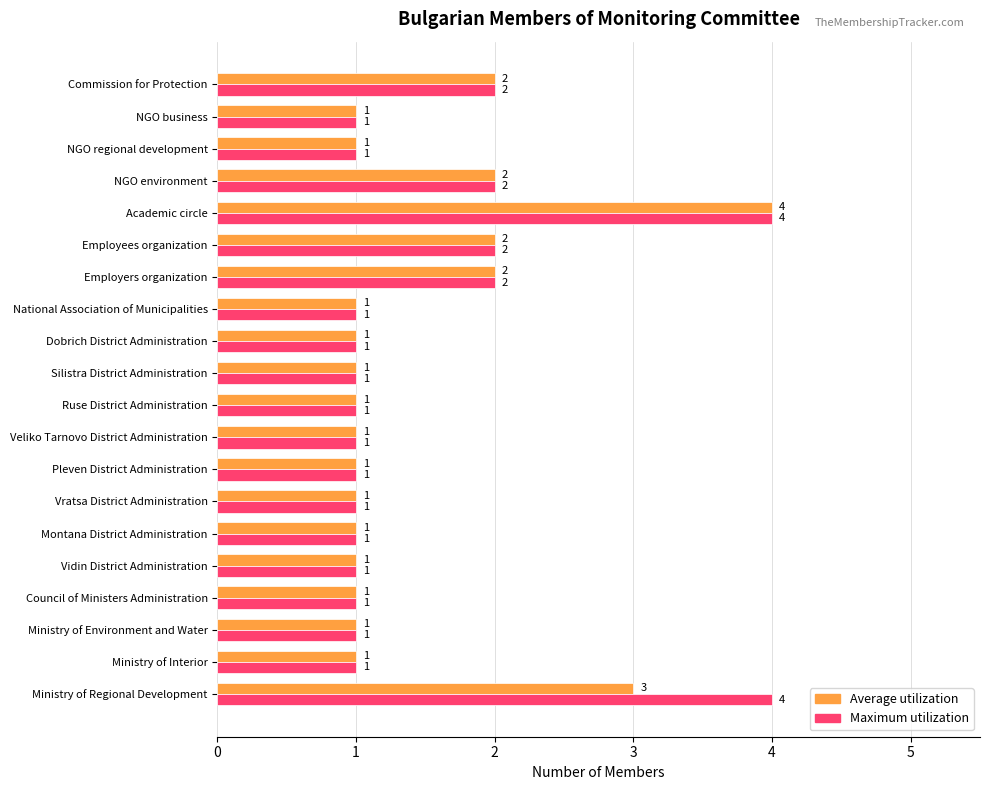

The value of Maximum utilization at Ministry of Regional Development is 4. True or false?

True